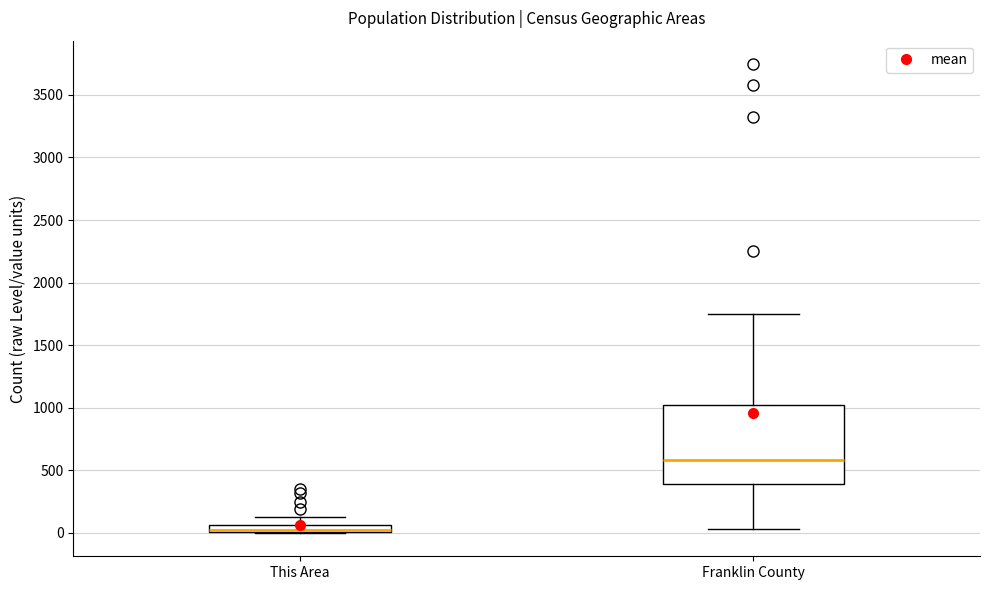

Where does the upper whisker of the box for This Area end on the y-axis? The values are not printed on the chart, so give them approximately, as read against the axis.

150